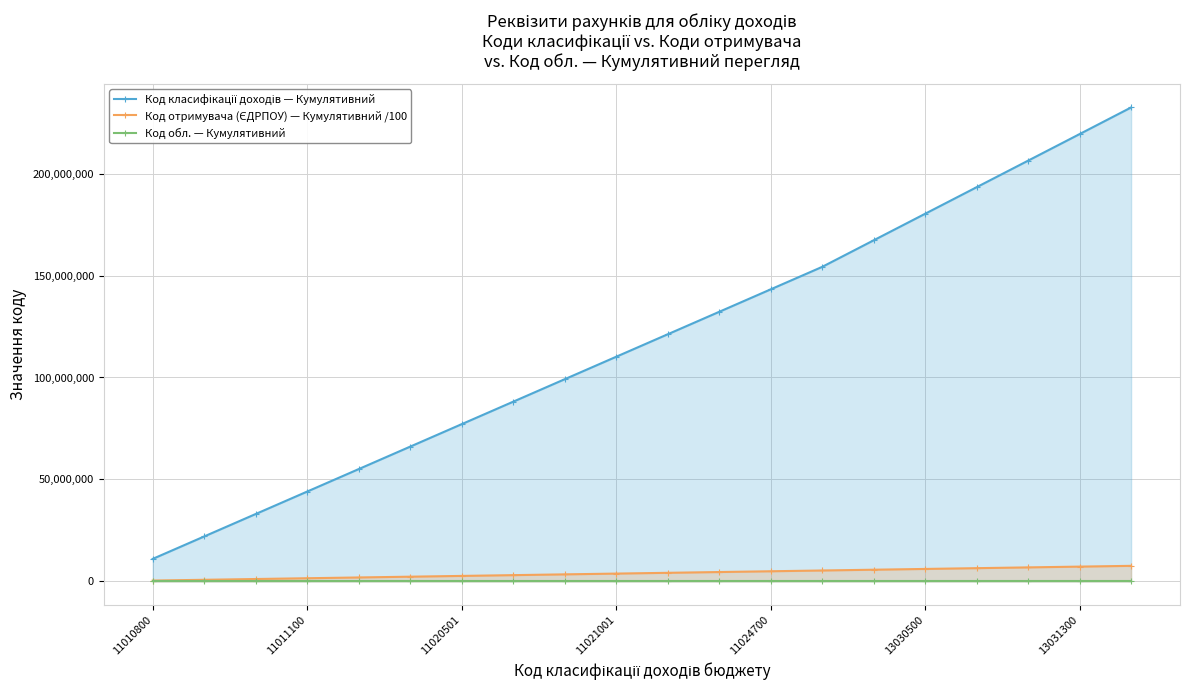

True or false: Код обл. — Кумулятивний and Код класифікації доходів — Кумулятивний intersect in this chart.

False